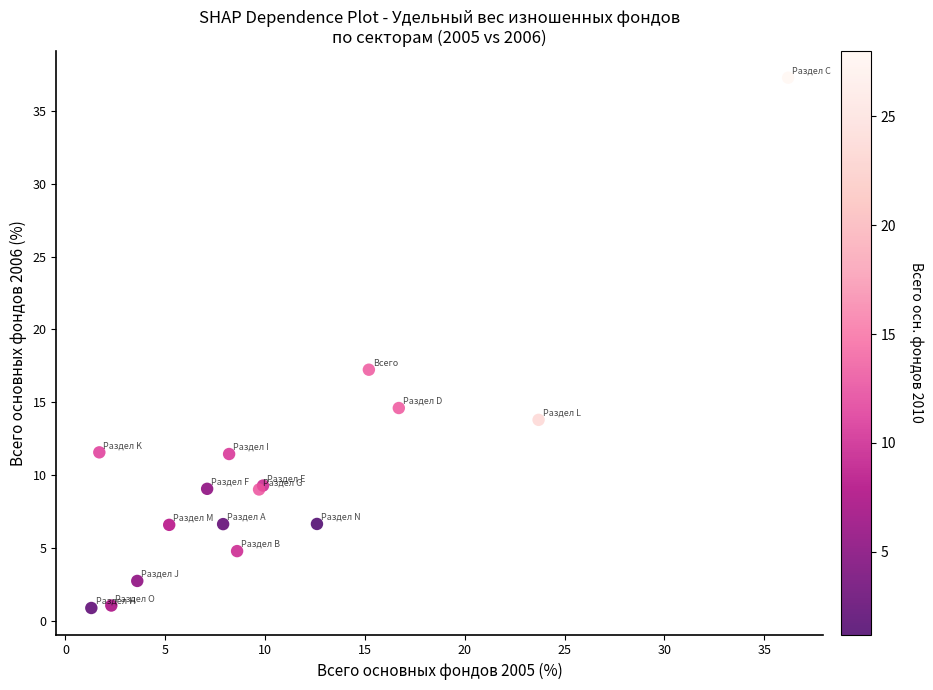

What Y value in the scatter plot is closest to 19?

17.2